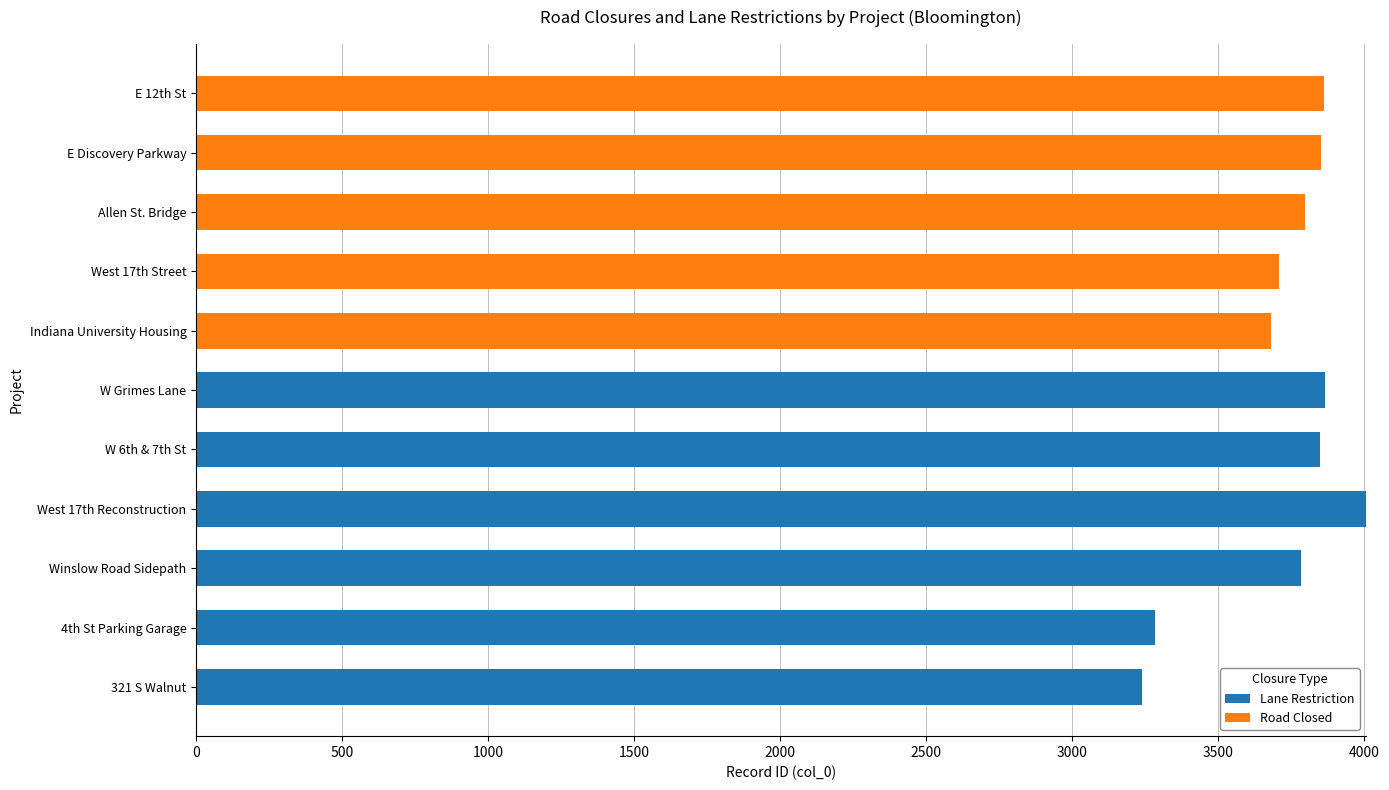

Is it true that Lane Restriction equals 3784 at Winslow Road Sidepath?

True